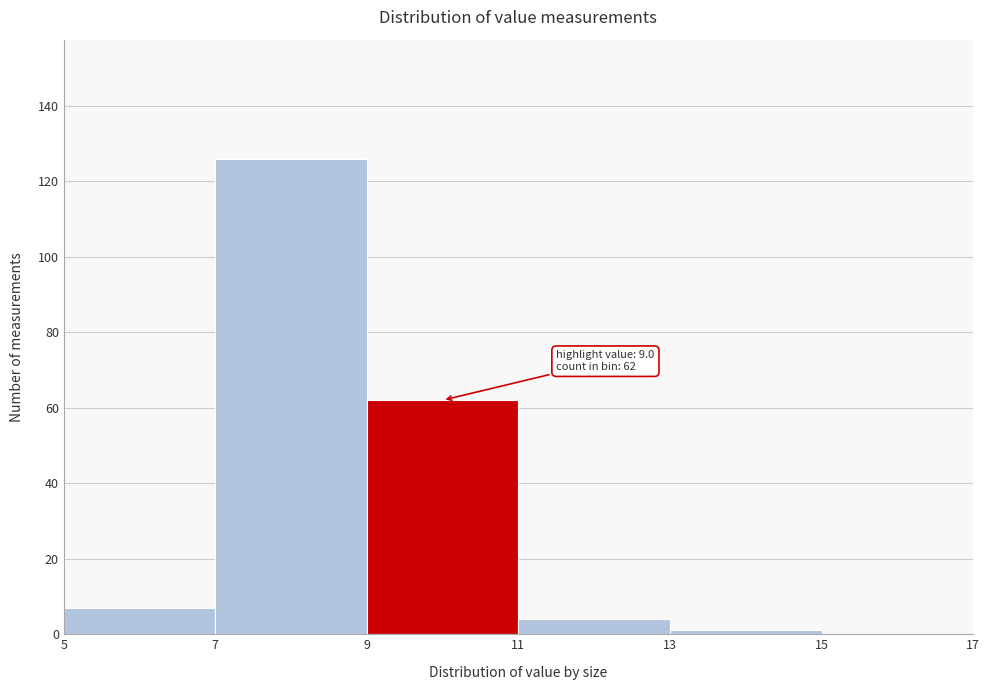

Over which range of the x-axis is the bar tallest?

7 to 9